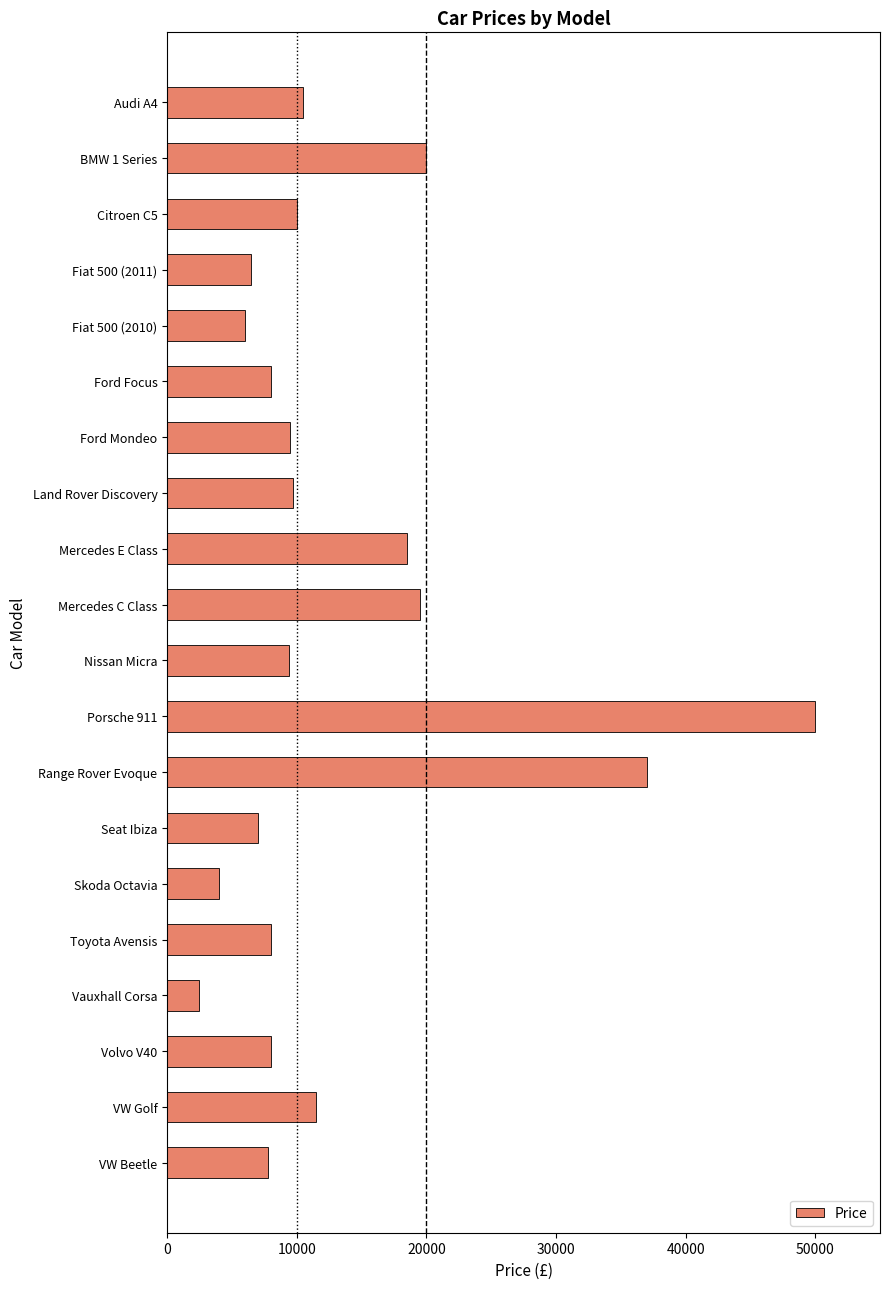

What is the approximate value at Porsche 911?

49995